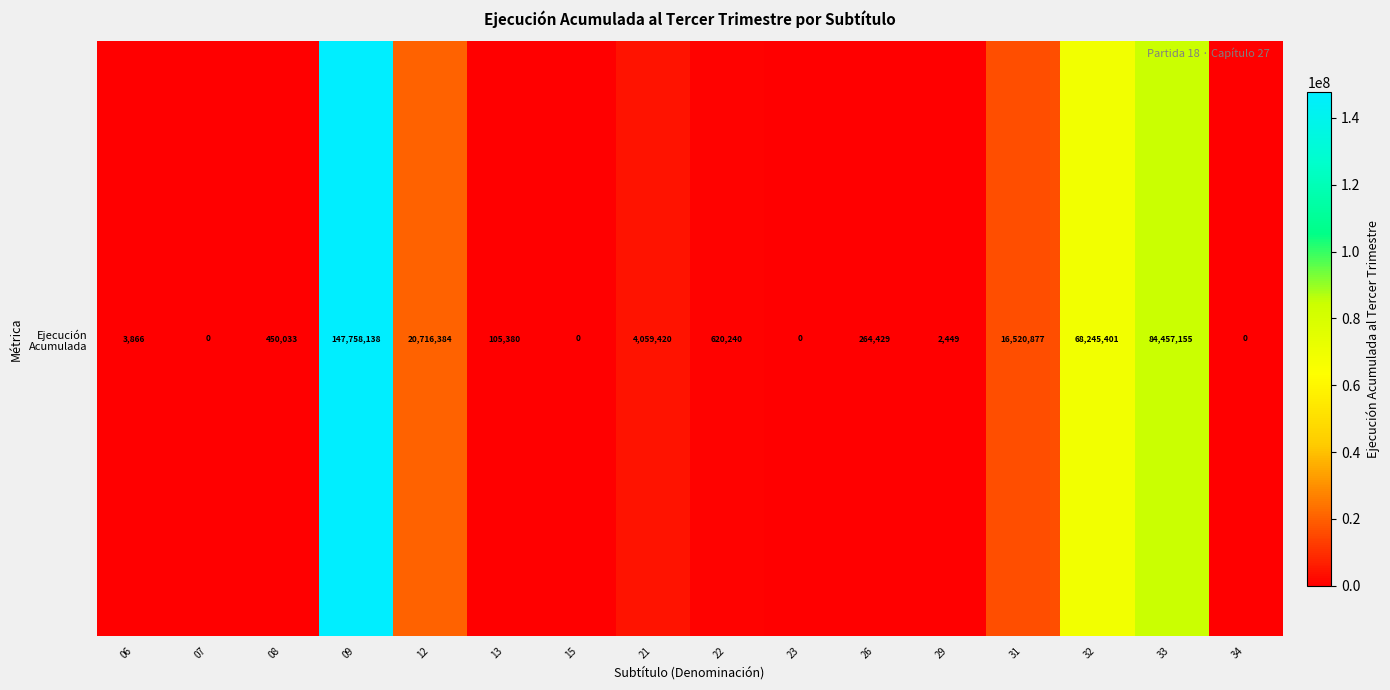

The value at 22 is 620240. True or false?

True